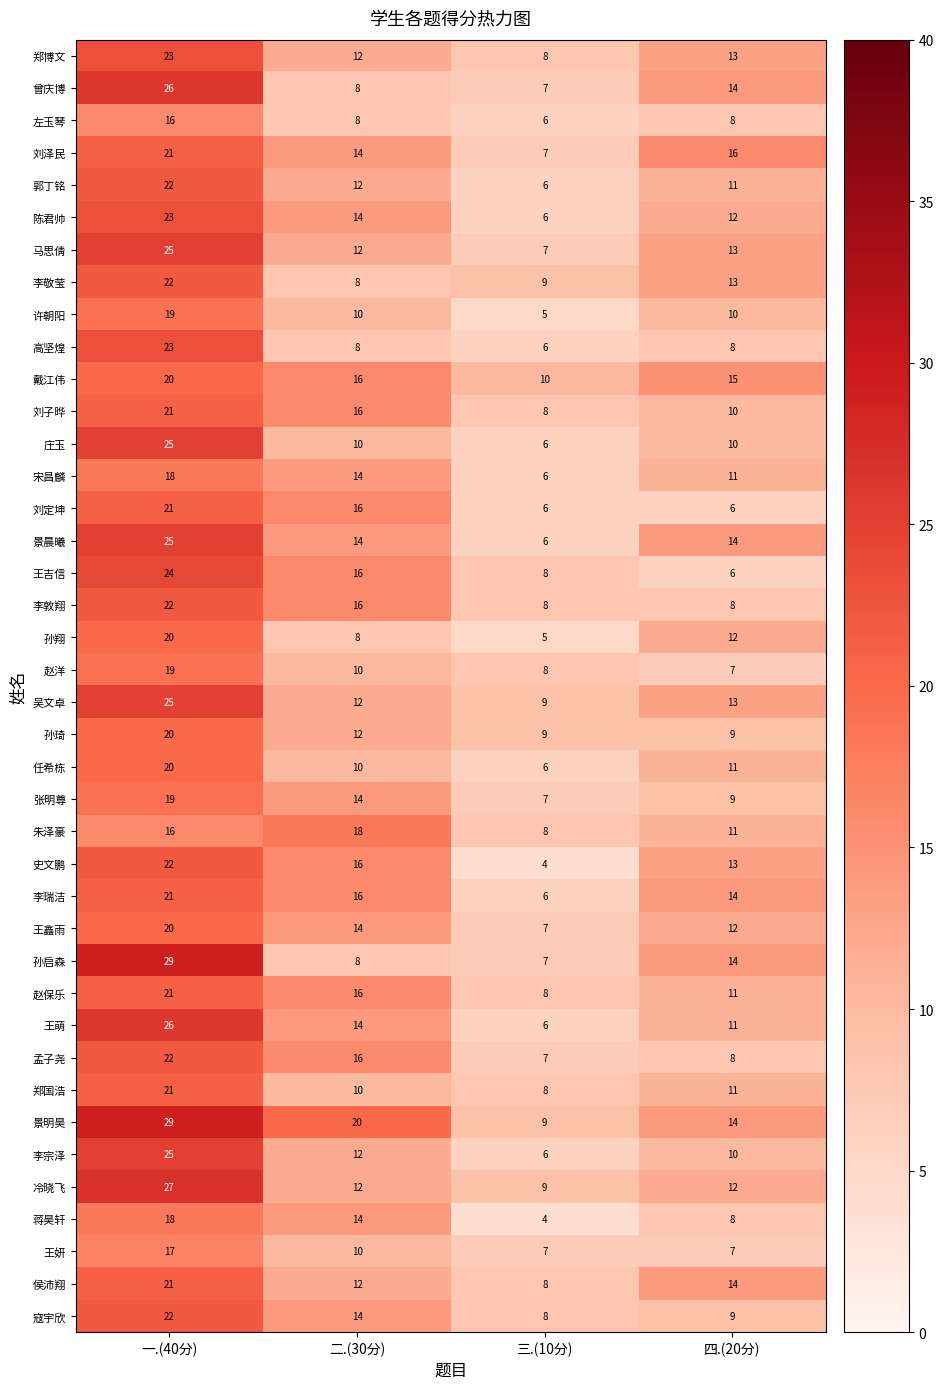

Which series has the widest spread of values?

孙启森